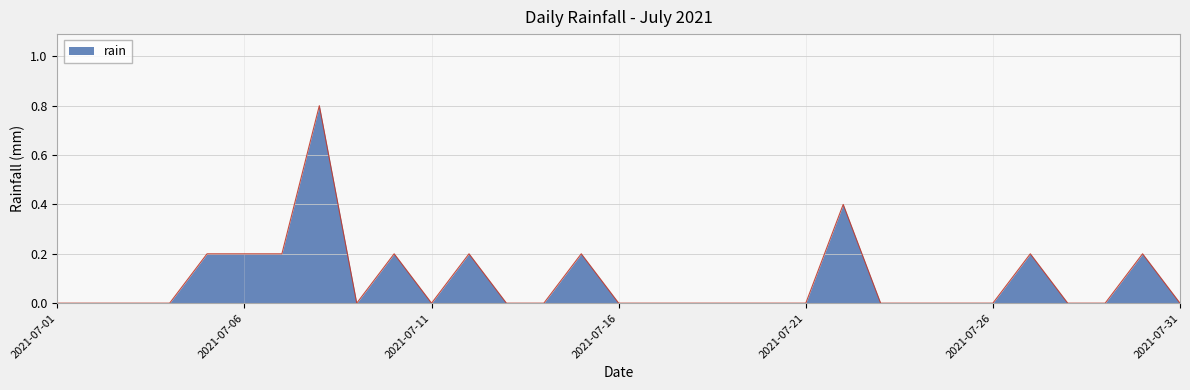

What is the difference between the maximum and minimum values?

0.8